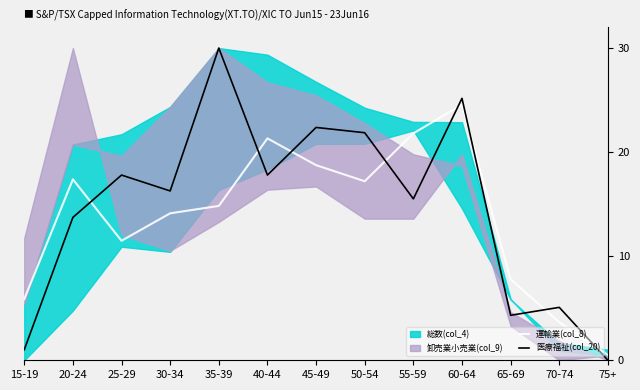

Is it true that 医療福祉(col_20) equals 11.9 at 35-39?

False